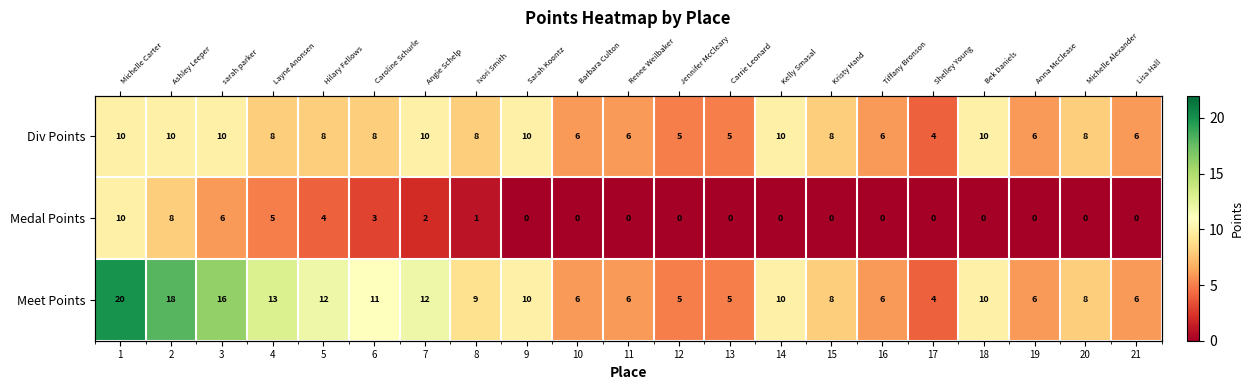

Is it true that Medal Points equals 8 at 2?

True